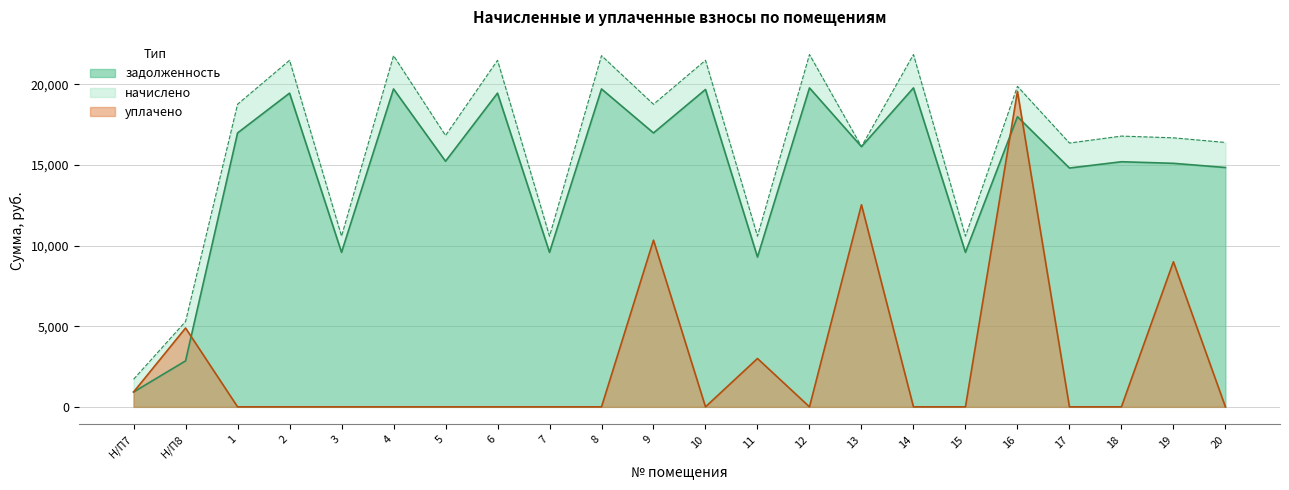

How many times do уплачено and задолженность cross each other?

3